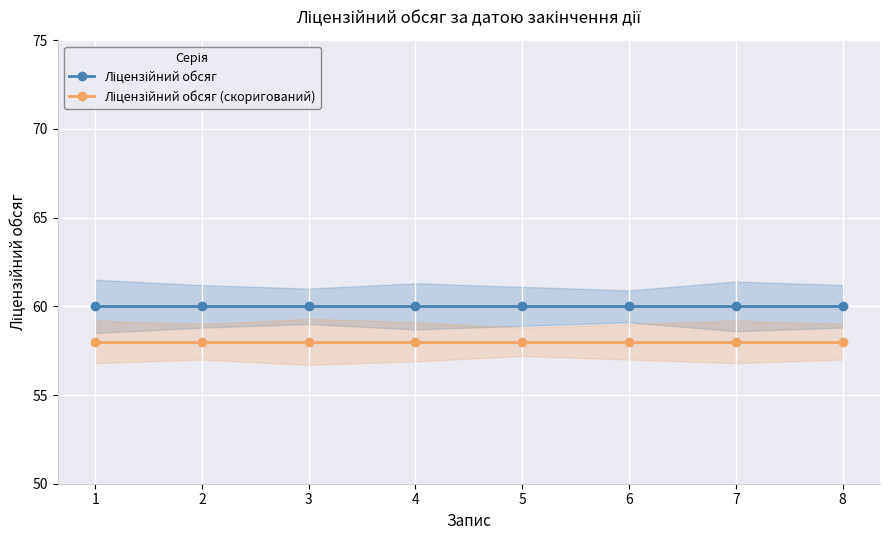

True or false: Ліцензійний обсяг and Ліцензійний обсяг (скоригований) cross at least once.

False